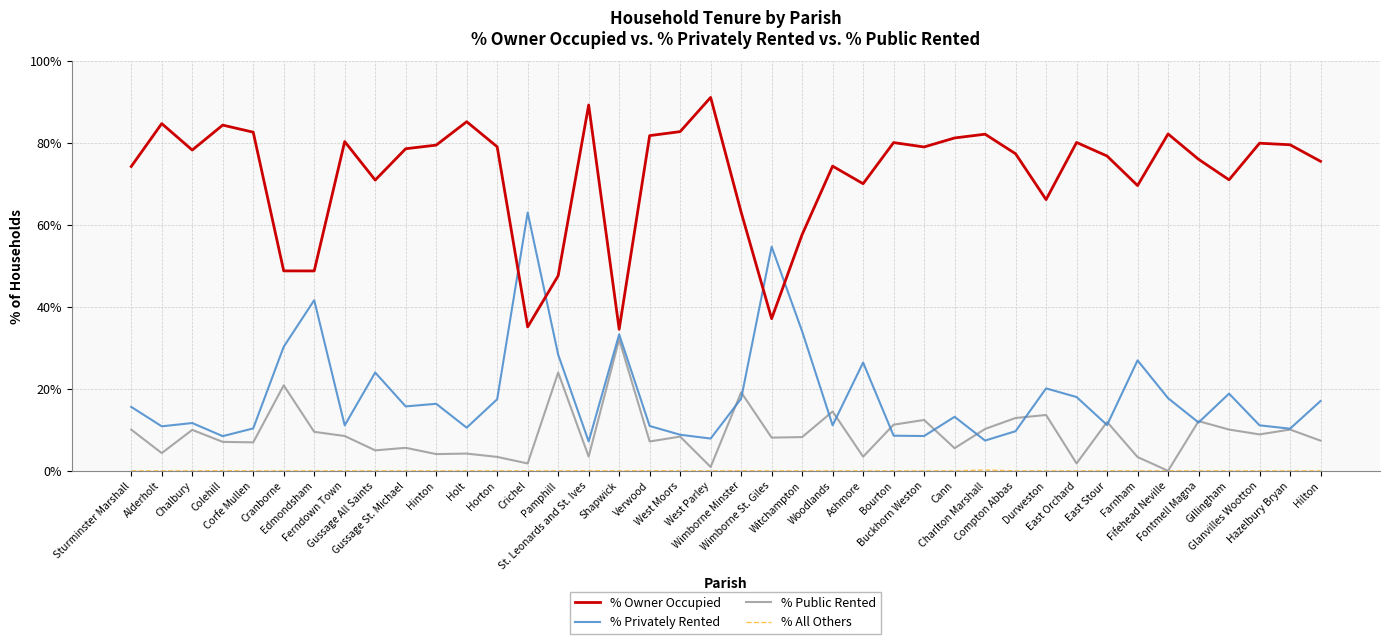

What is the maximum value for % Privately Rented?

63.1